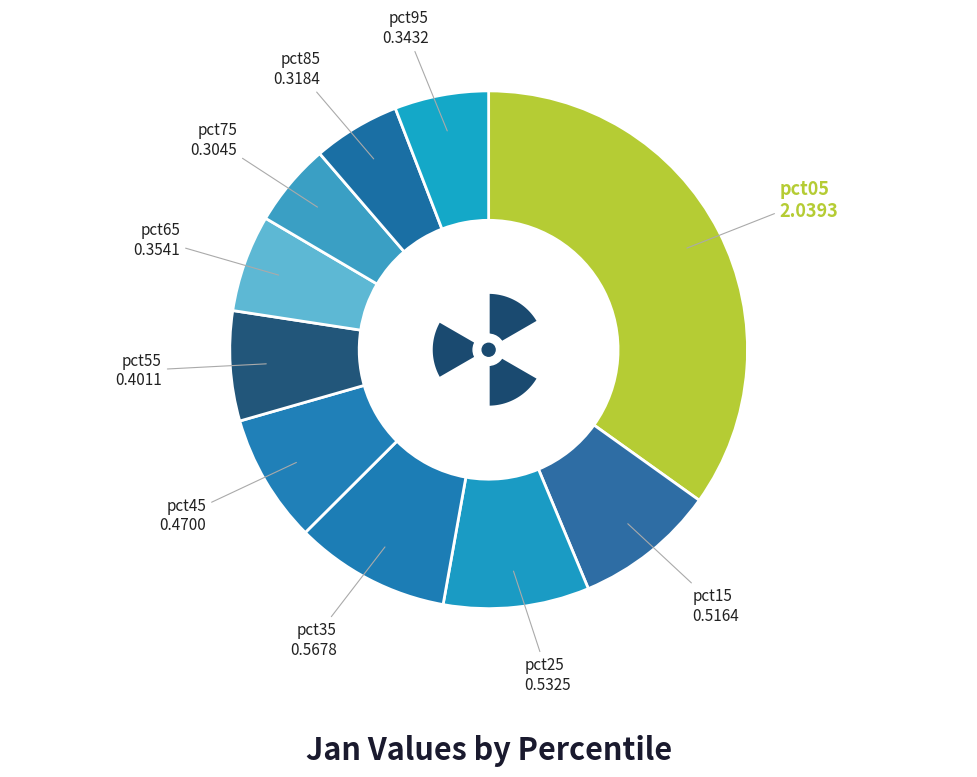

Which category has the biggest portion of the pie?

pct05